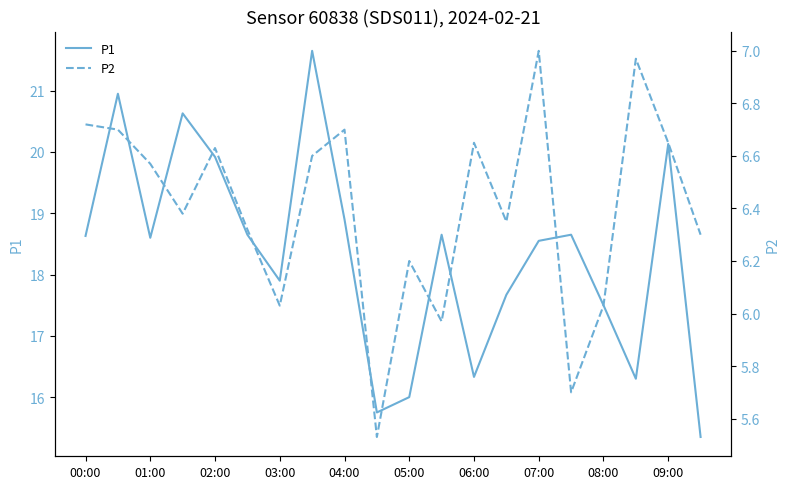

True or false: P1 has a value of 18.6 at 00:00.

True